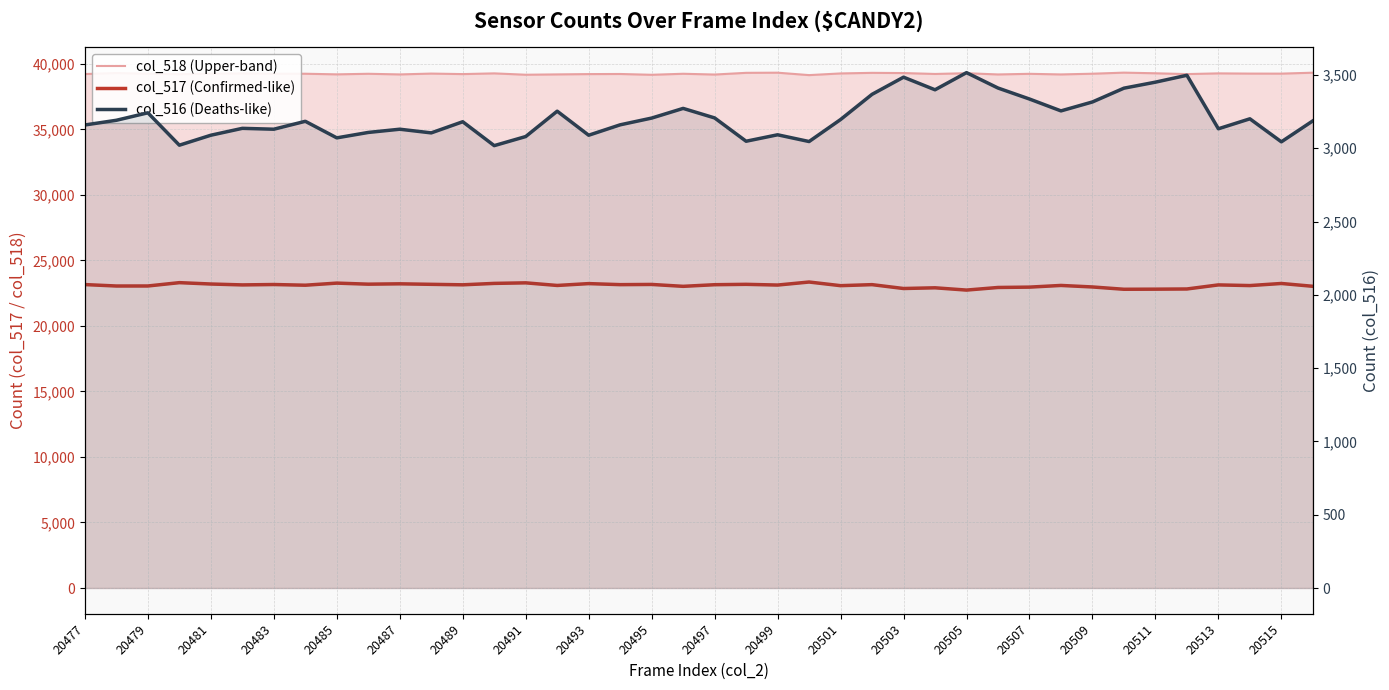

What is the difference between the highest and lowest values at 20499?

36232